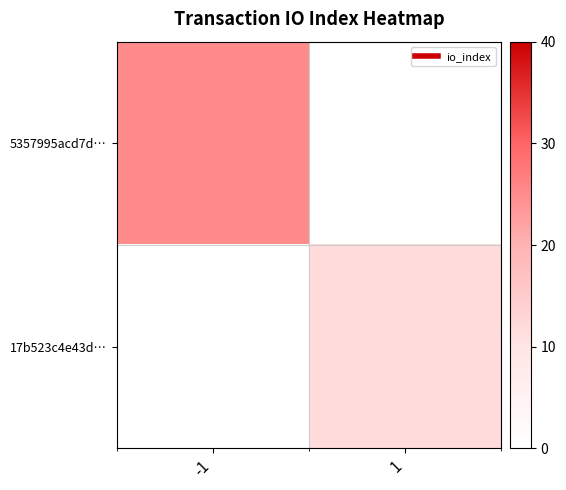

The 17b523c4e43d… series shows 12.0 at 1. True or false?

True